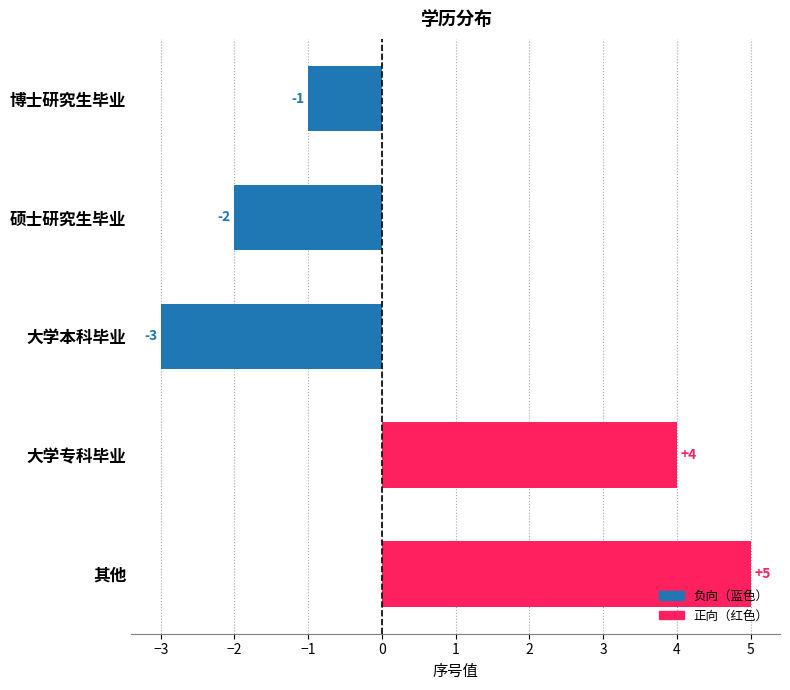

True or false: the data shows -2 at 硕士研究生毕业.

True